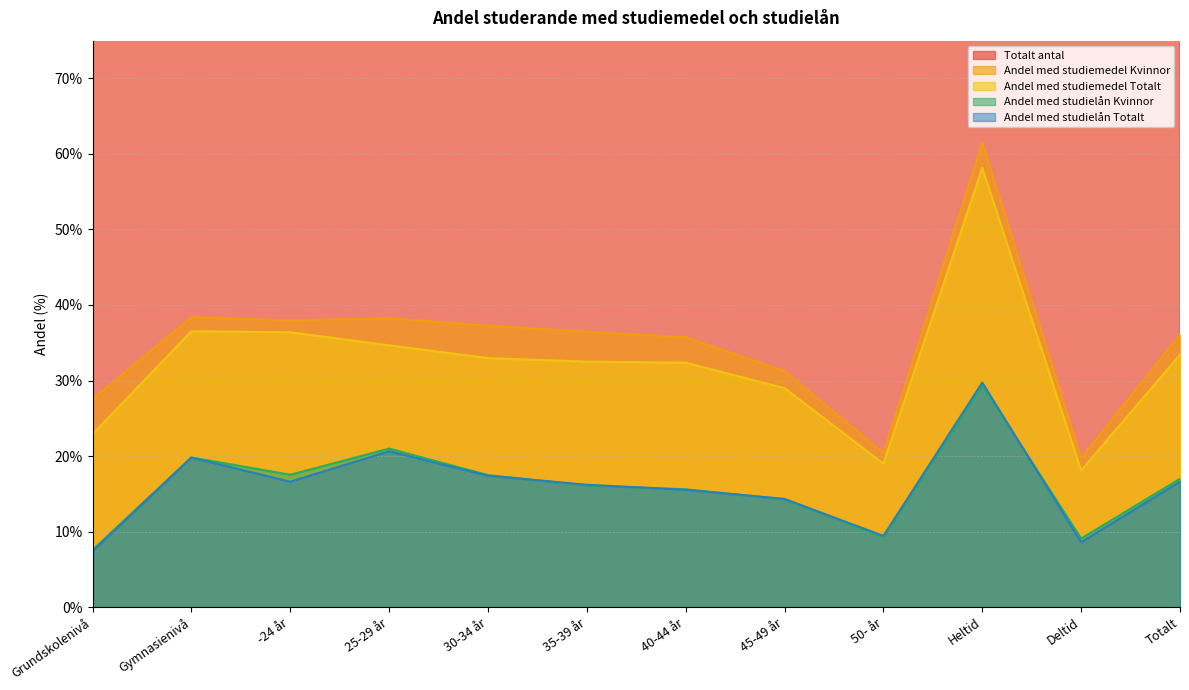

Which has a higher value, Heltid or 45-49 år?

Heltid